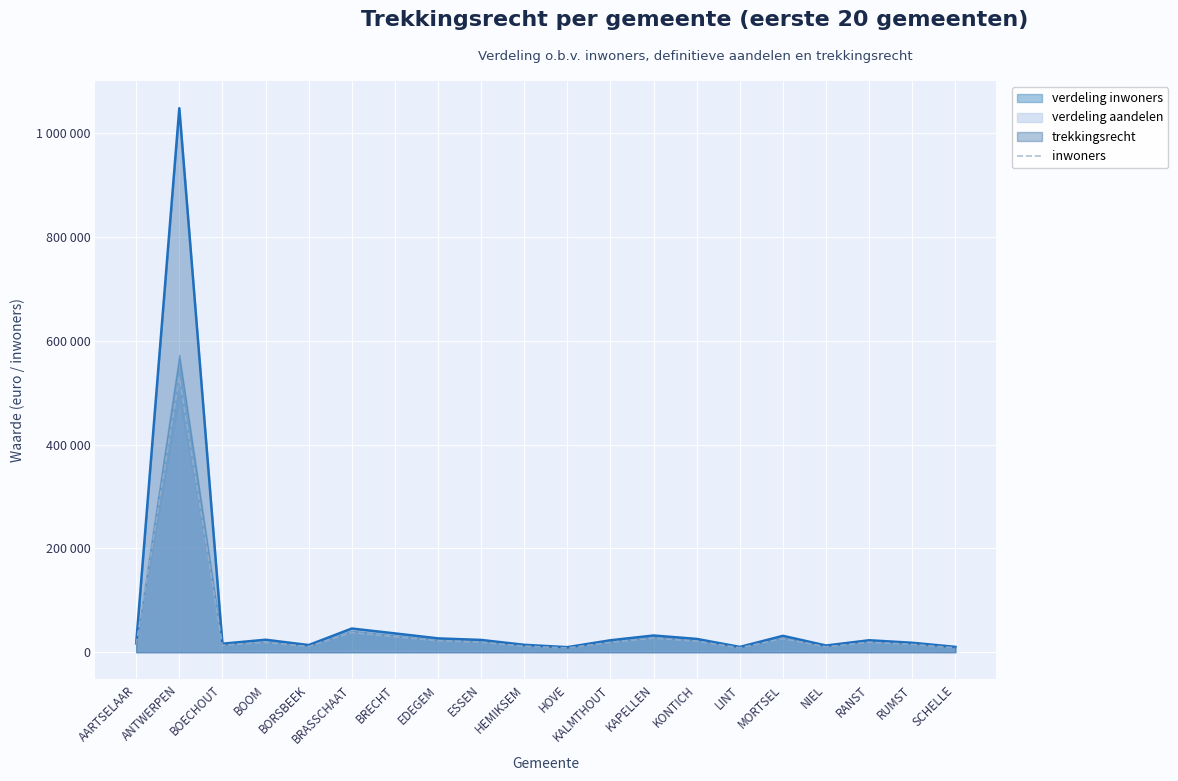

How many lines are shown in the chart?

1